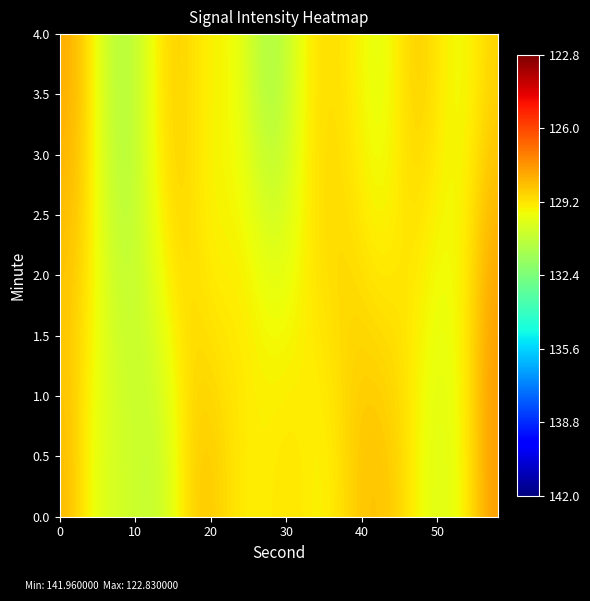

How many categories are shown in the chart?

30